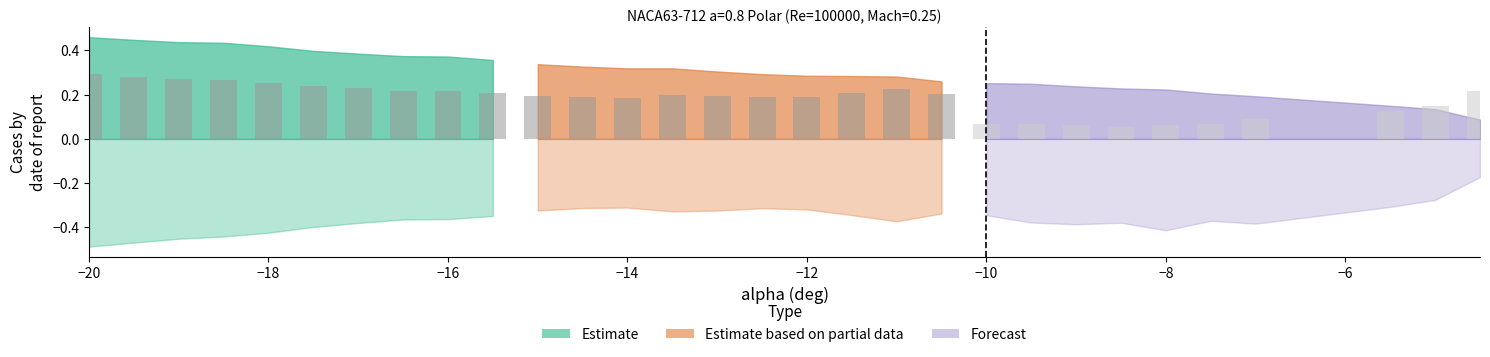

Are the bars grouped side by side (vs. stacked)?

Yes